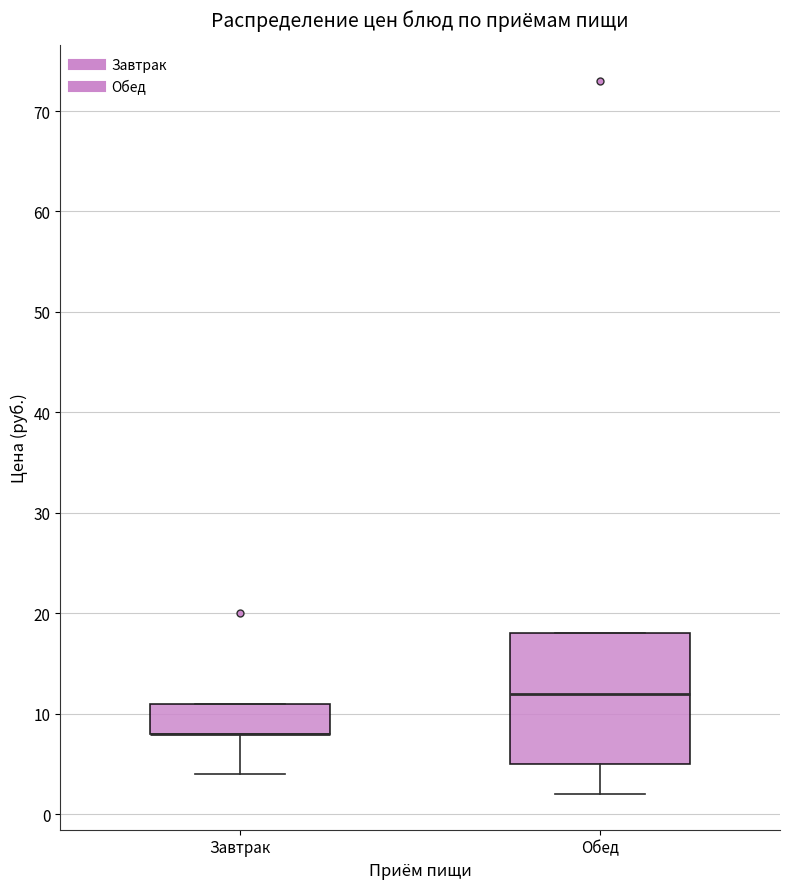

Reading left to right, transcribe this box plot: for each box, give where its median line is, the range the box spans, and where its two whiskers end, as read against the y-axis. The values are not printed on the chart, so give them approximately, as read against the axis.

Завтрак: median 8 (drawn on the box's lower edge), box 8 to 11, whiskers 4 to 11
Обед: median 12, box 5 to 18, whiskers 2 to 18